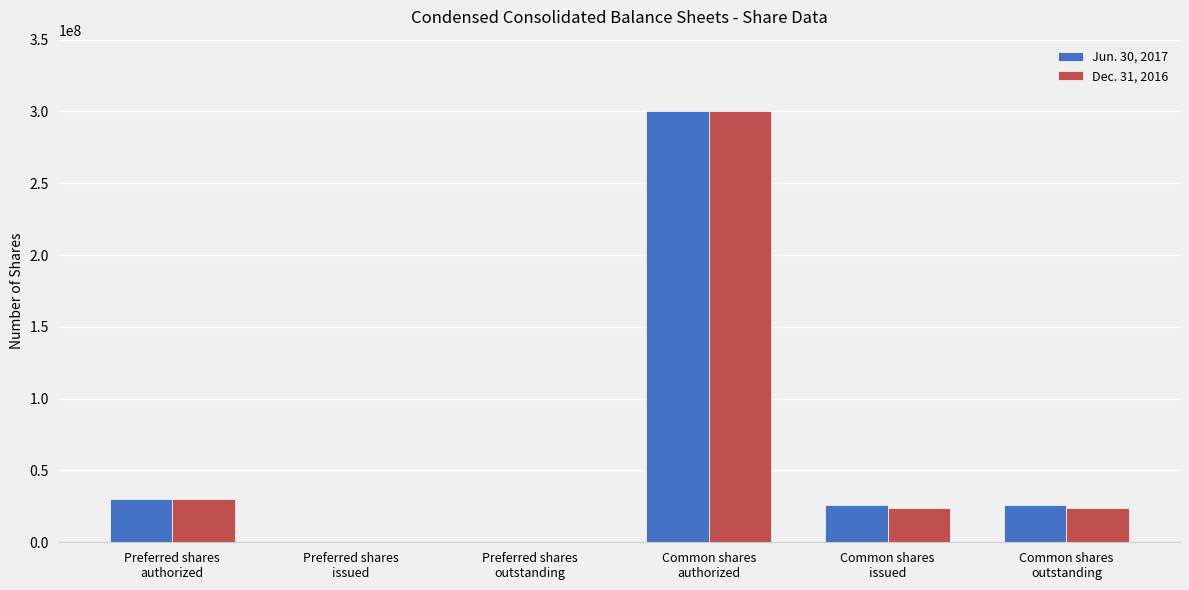

What are all the series names shown in the legend?

Jun. 30, 2017, Dec. 31, 2016